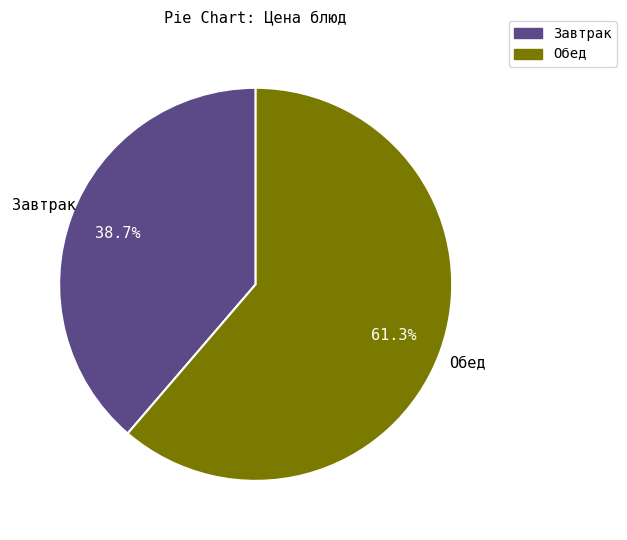

Is there any slice that represents more than half of the pie?

Yes